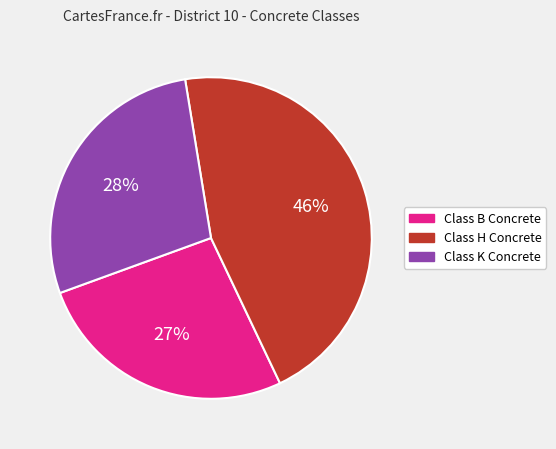

Is there any slice that represents more than half of the pie?

No